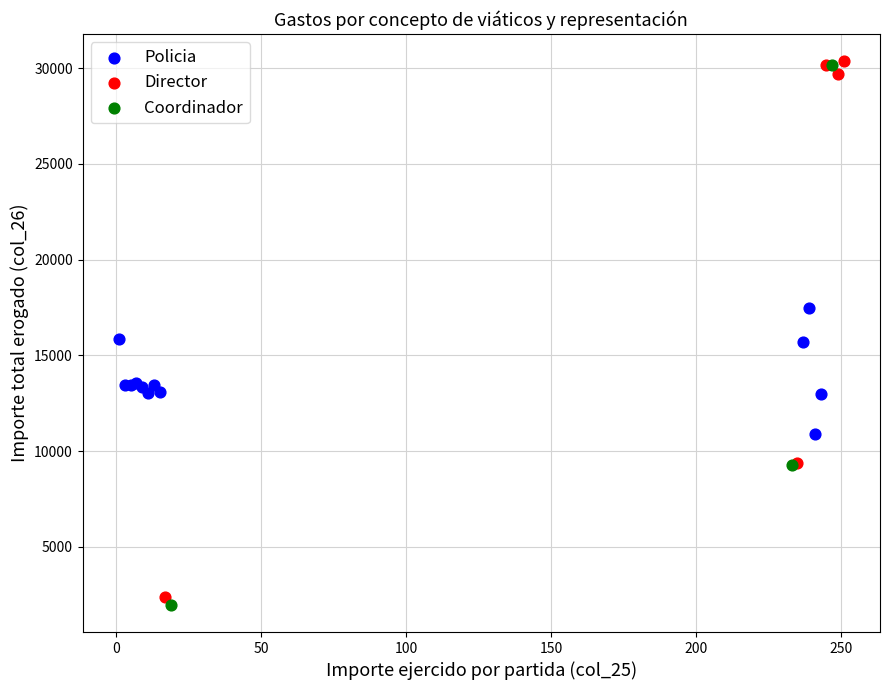

What are all the series names shown in the legend?

Policia, Director, Coordinador